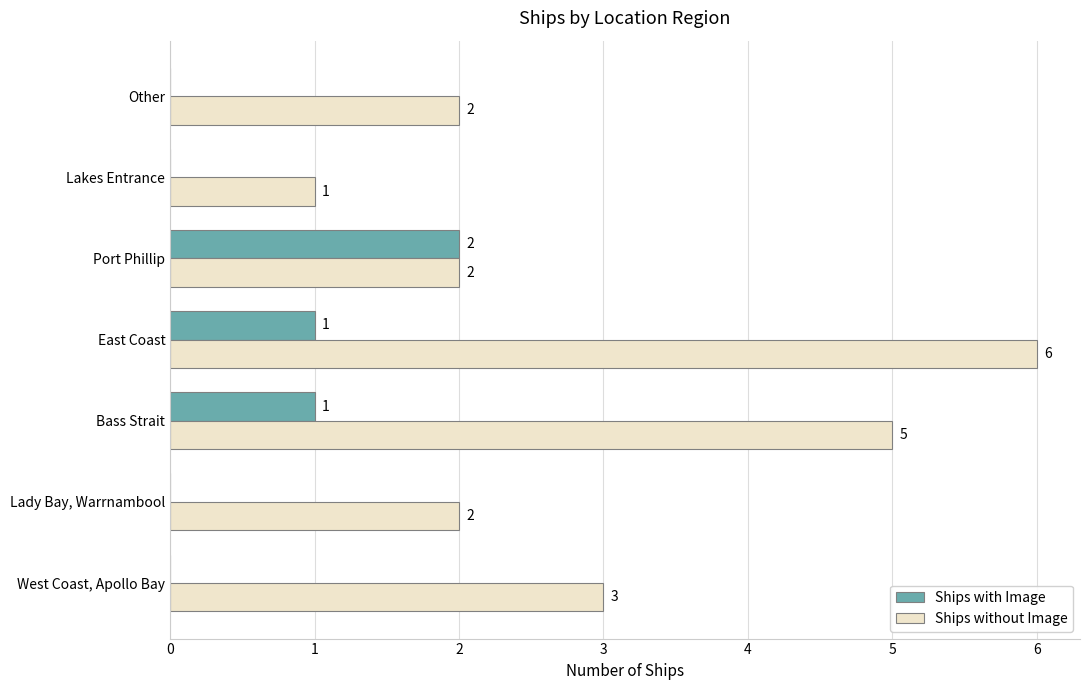

Which series has the largest total across all categories?

Ships without Image